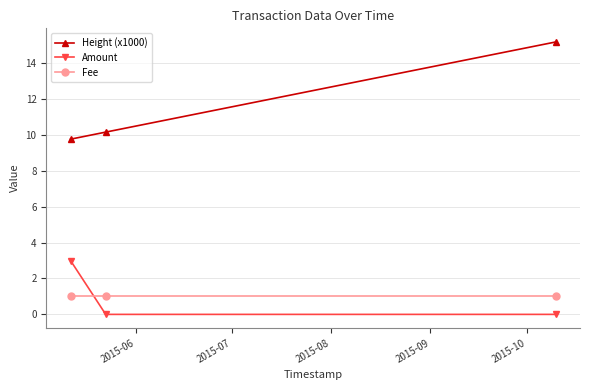

What is the value of the Fee point at the 2nd from the left?

1.0